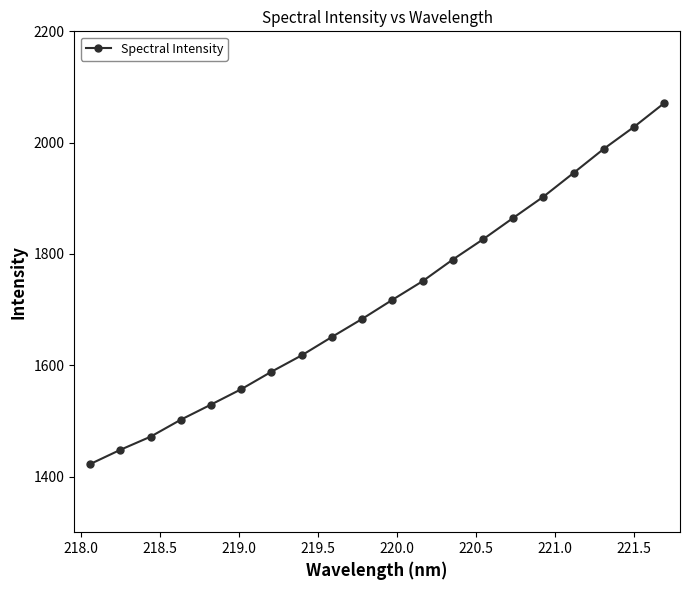

True or false: there are more than 1 points higher than both neighbors.

False